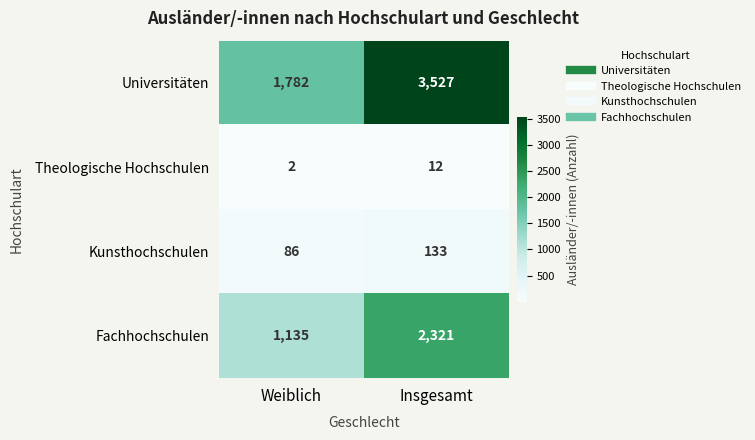

At which category does the chart reach its minimum across all series?

Weiblich